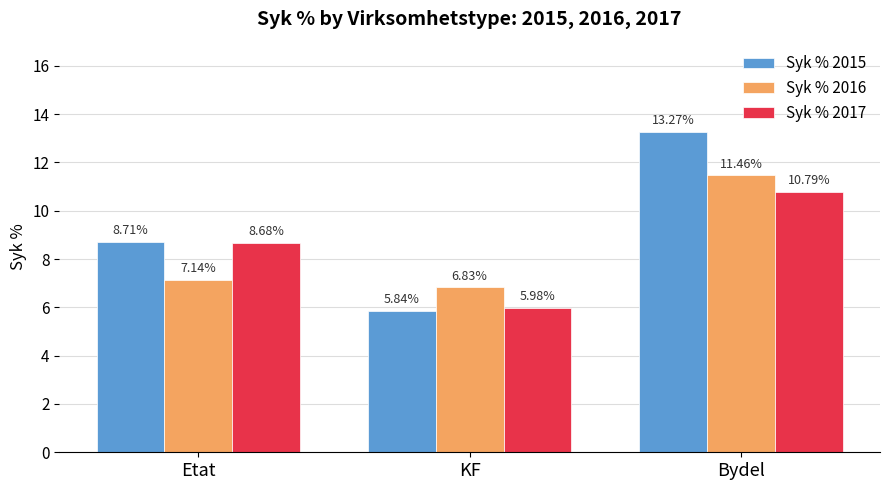

List the series in order of their peak value, highest first.

Syk % 2015, Syk % 2016, Syk % 2017